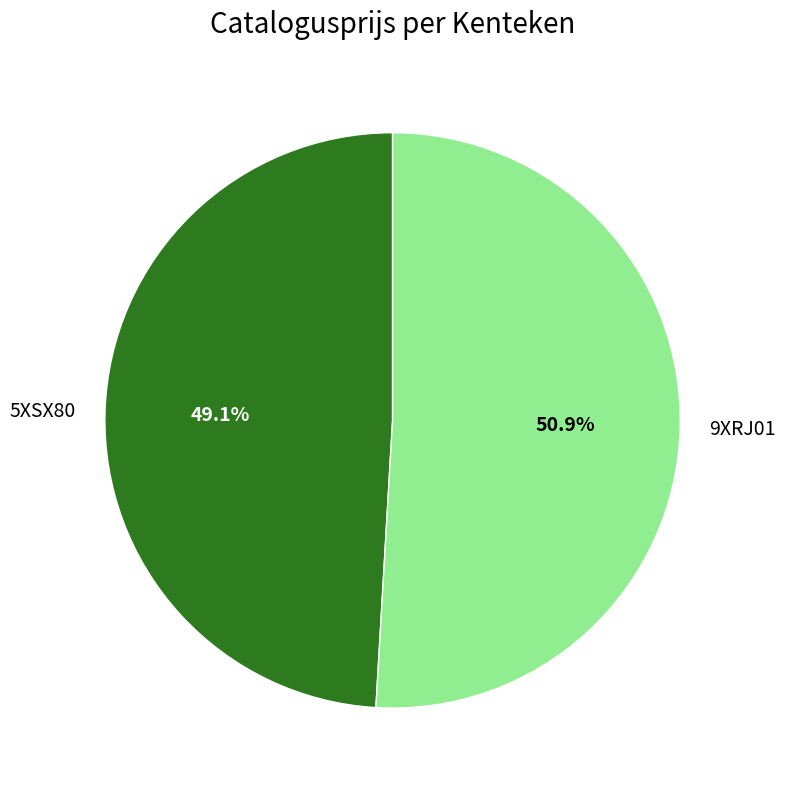

What percentage is the 5XSX80 slice, to the nearest percent?

49%